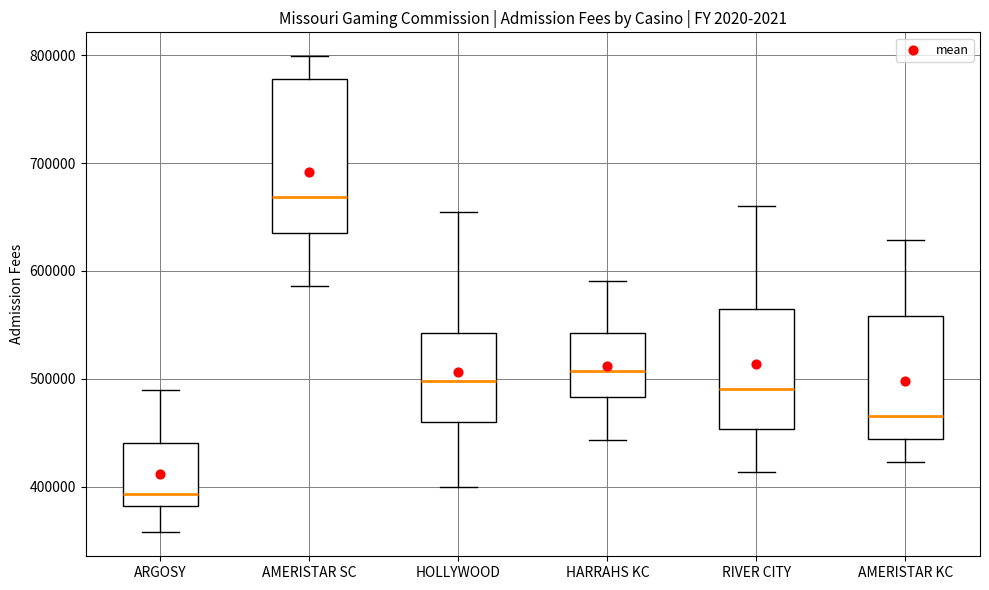

Where is the lower edge of the box for AMERISTAR KC on the y-axis? The values are not printed on the chart, so give them approximately, as read against the axis.

440000